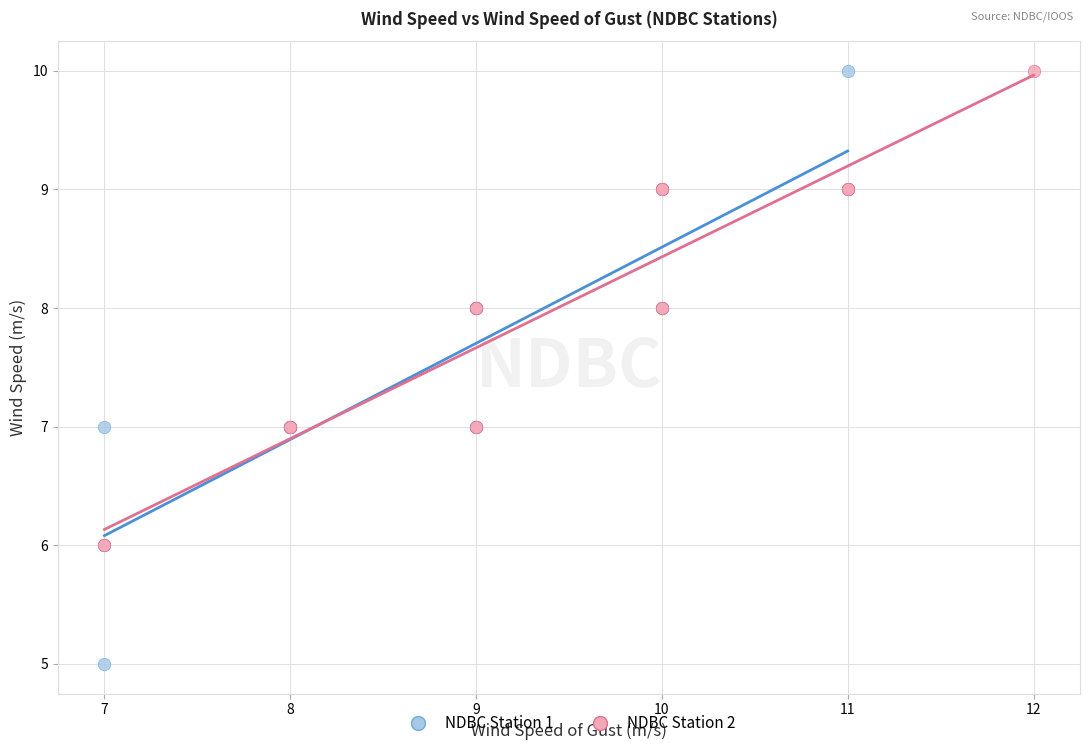

Which series has the widest spread of Y values?

NDBC Station 1